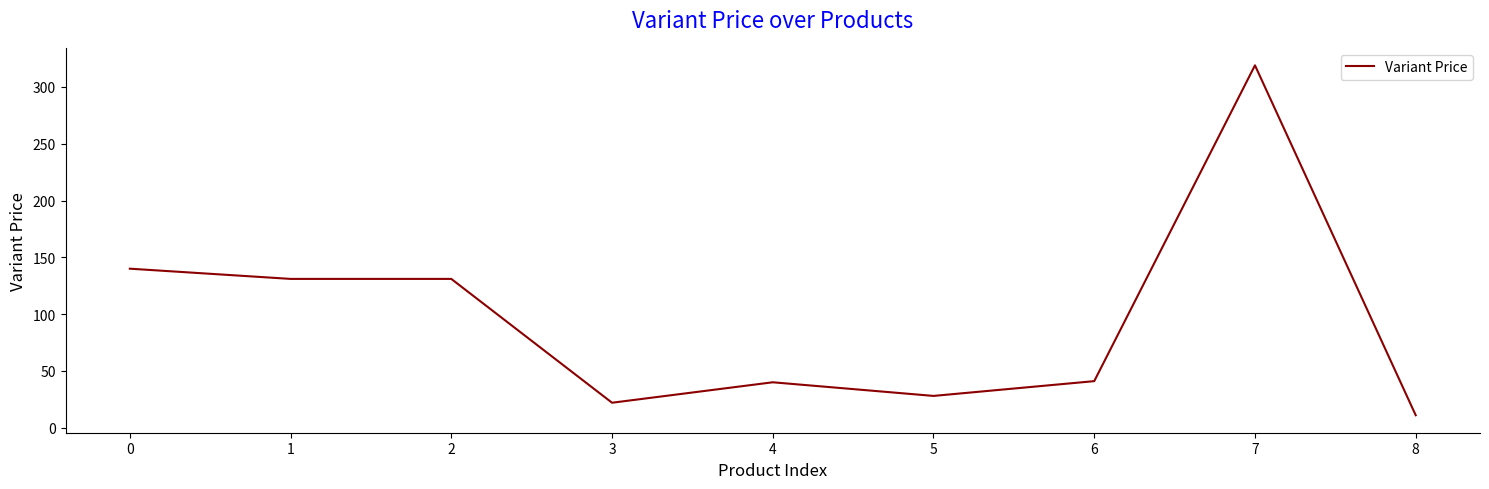

Is this an area chart (filled region under the line)?

No